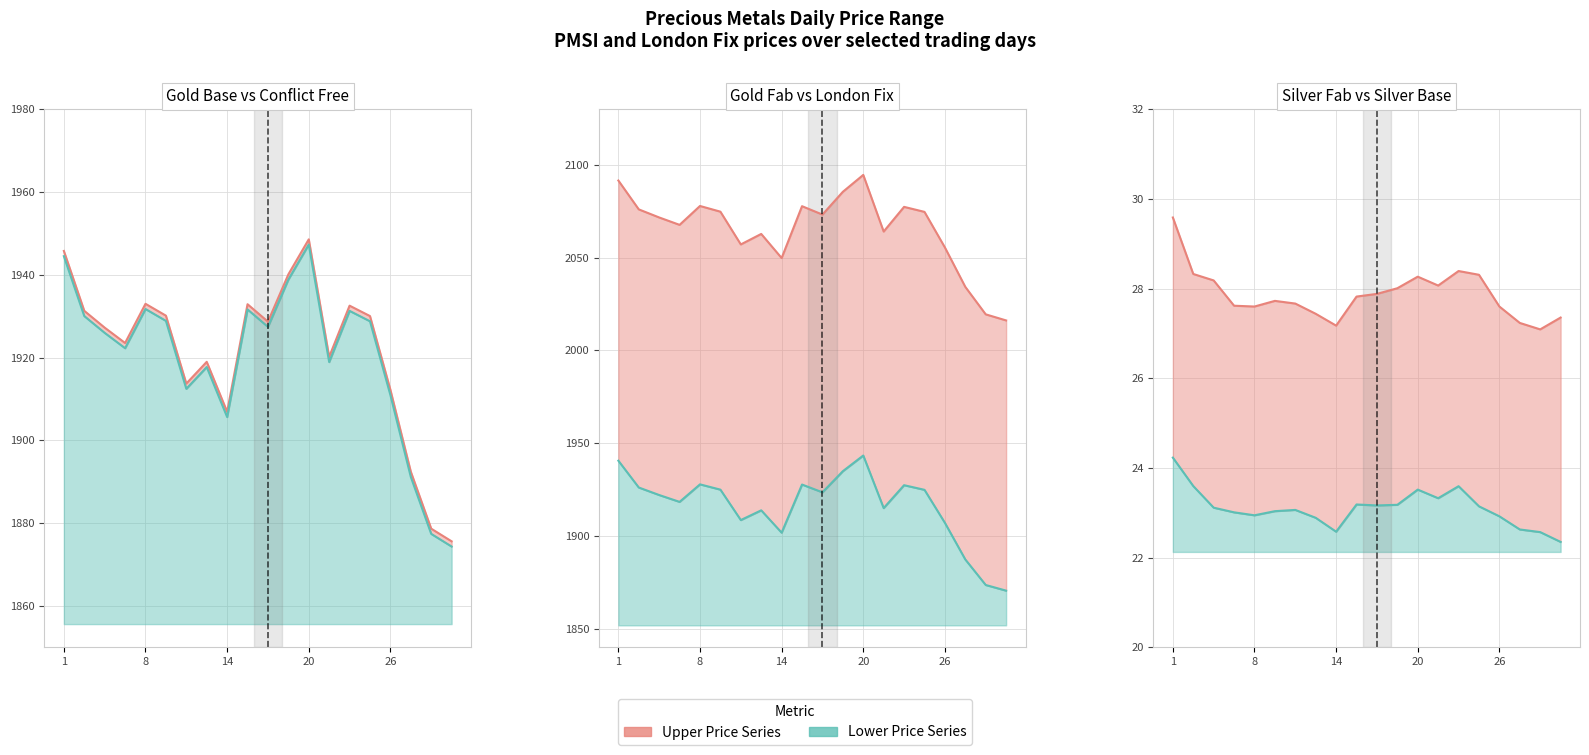

True or false: PMSI SILVER FAB and PMSI Conflict Free Gold Base* intersect in this chart.

False